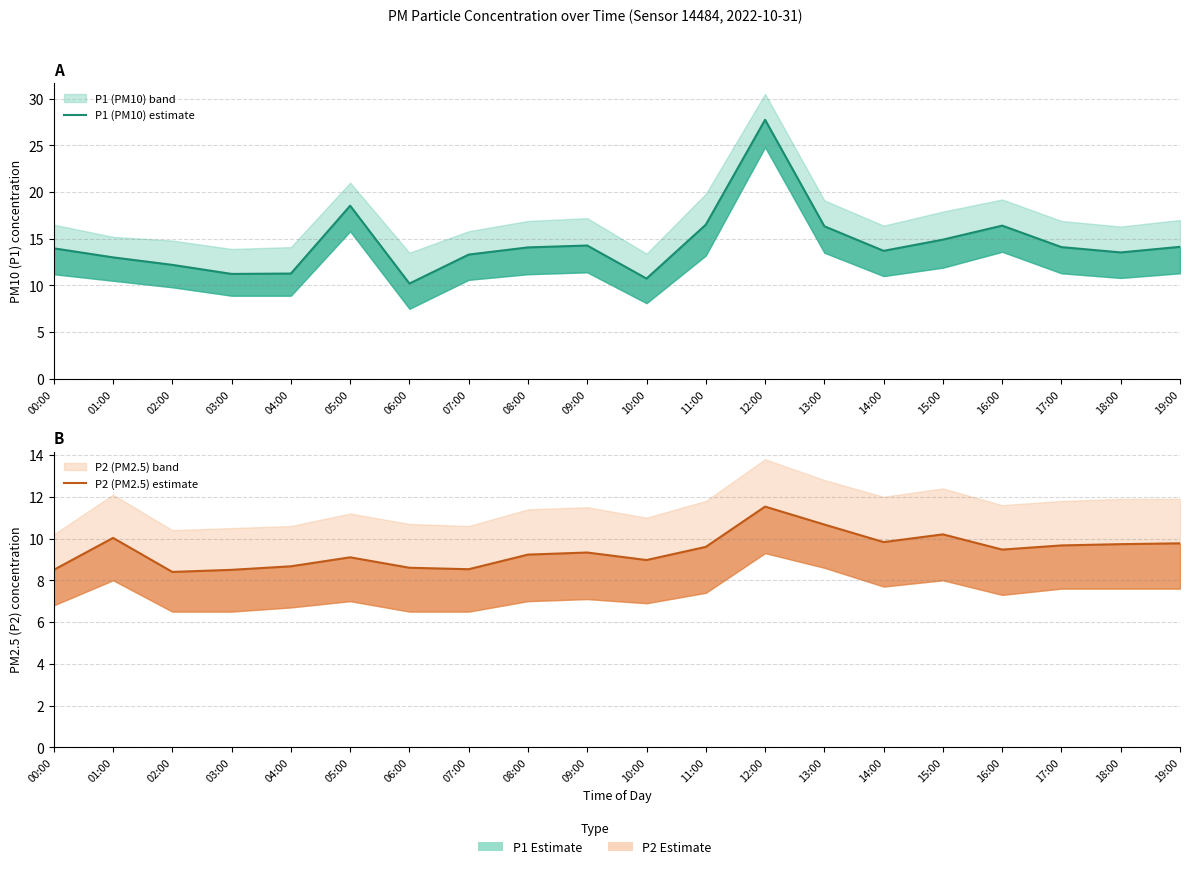

True or false: P2 (PM2.5) estimate has a value of 5.5 at 08:00.

False